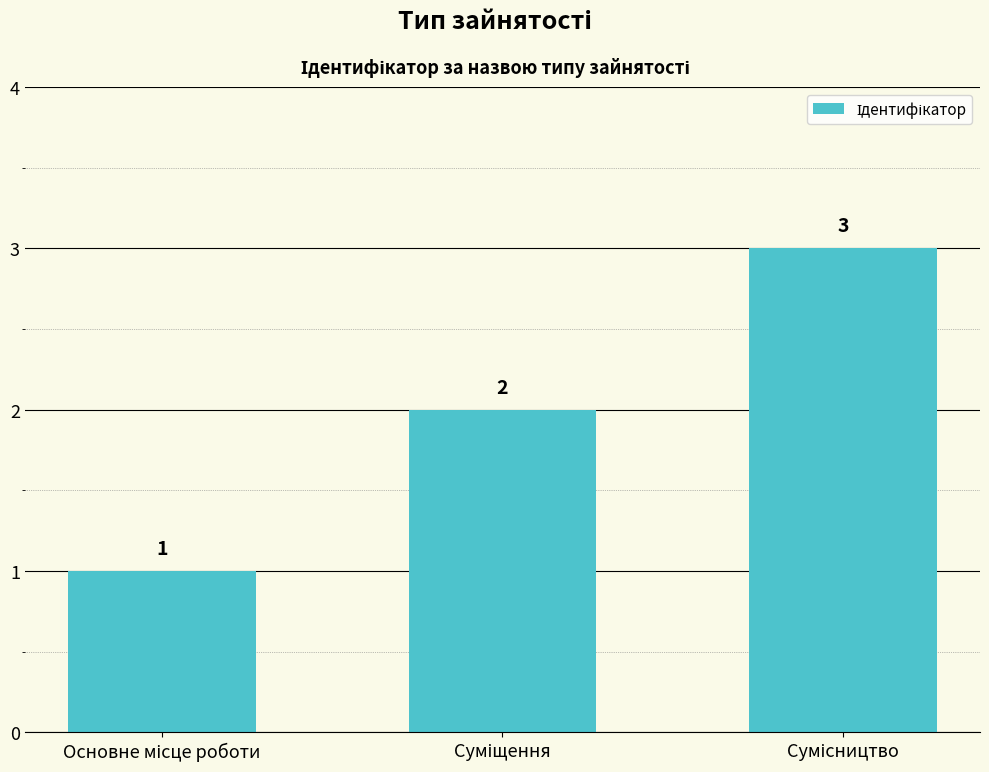

How many values are between 1 and 3?

3